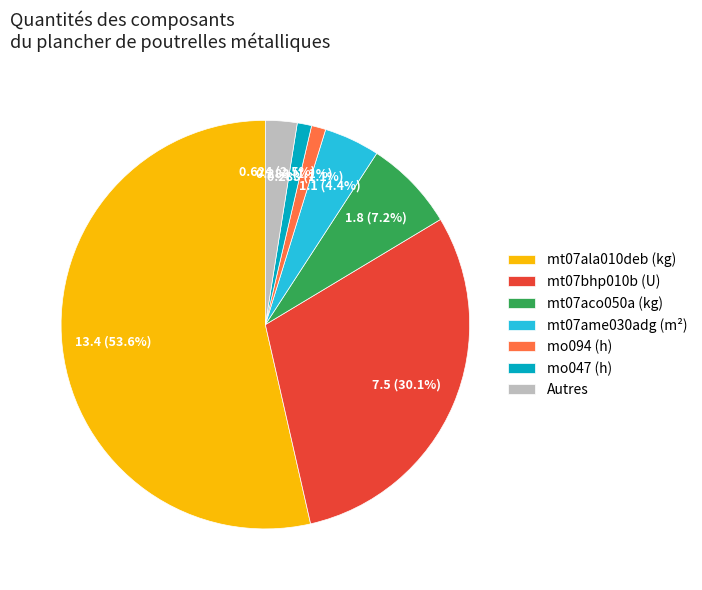

Which slice is the largest?

mt07ala010deb (kg)